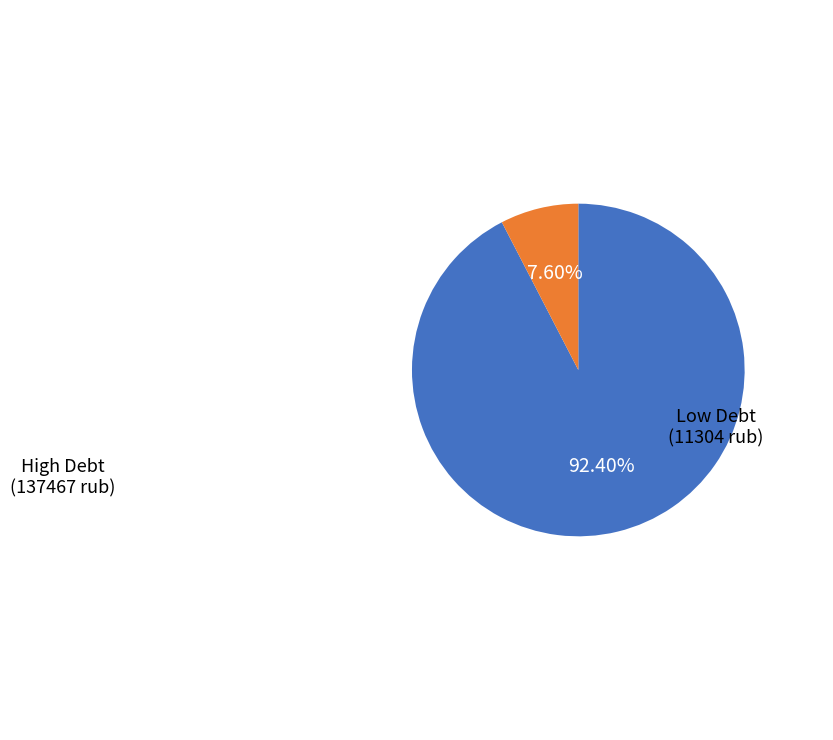

Is there a majority slice in this chart?

Yes